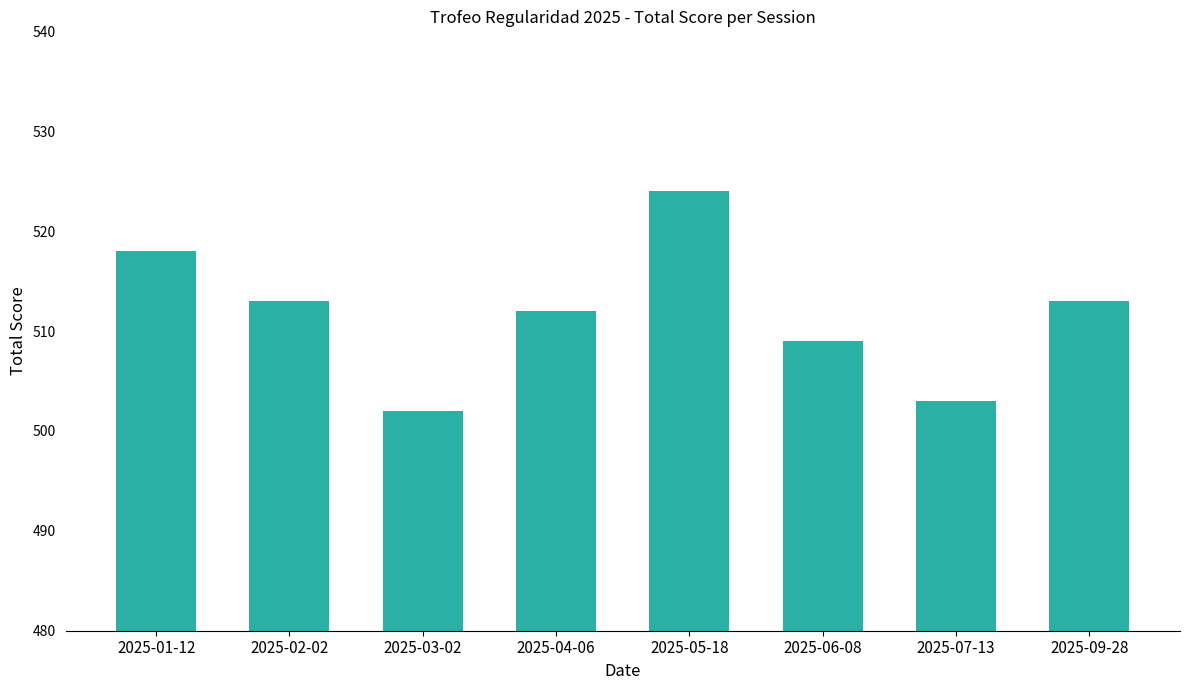

What is the smallest value displayed?

502